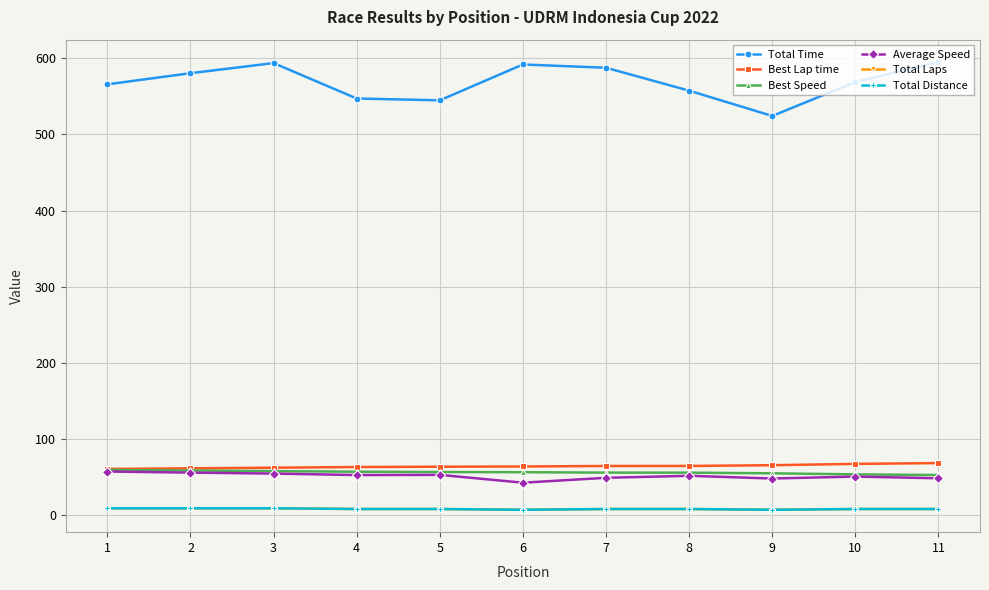

Which label corresponds to the largest value in the chart?

11